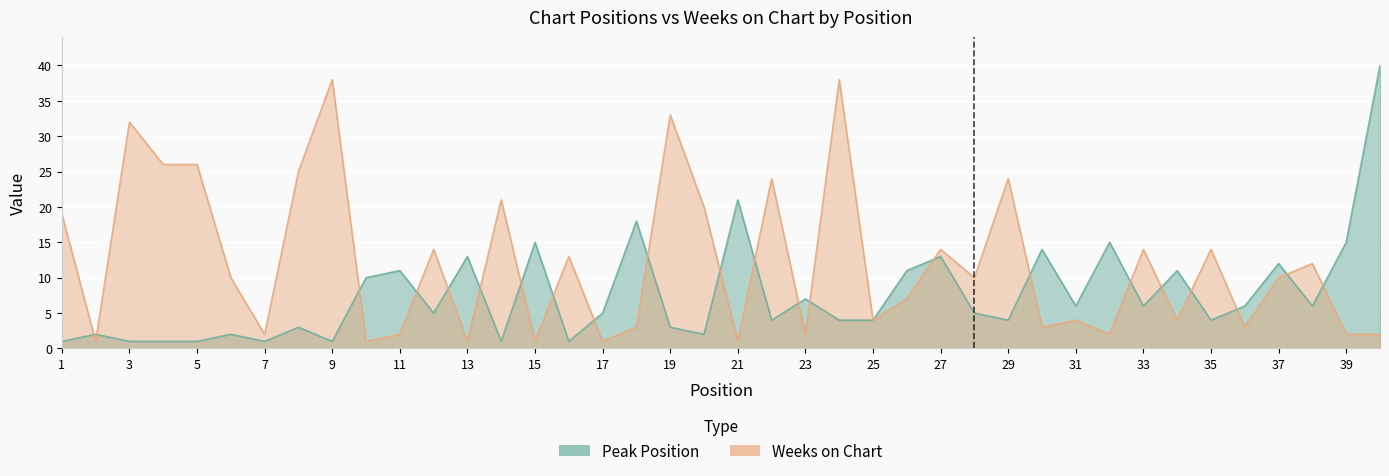

How many values in the Weeks on Chart series are below 10?

19